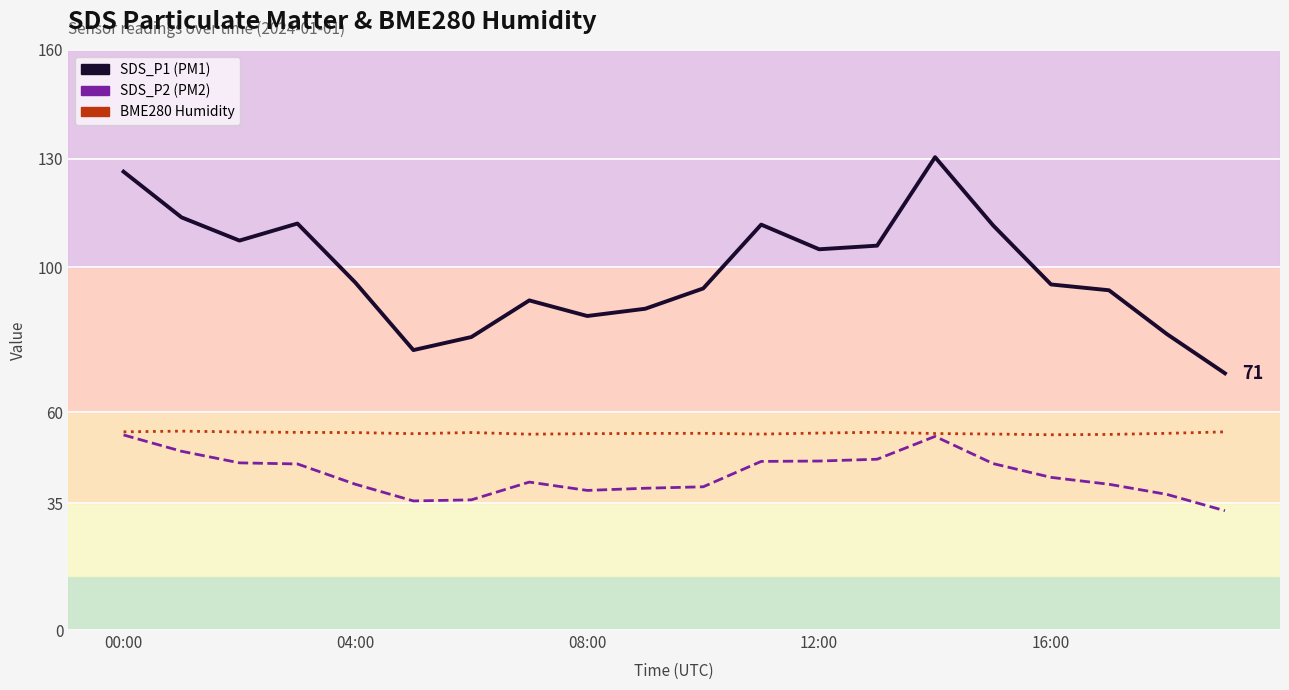

Which series has the widest spread of values?

SDS_P1